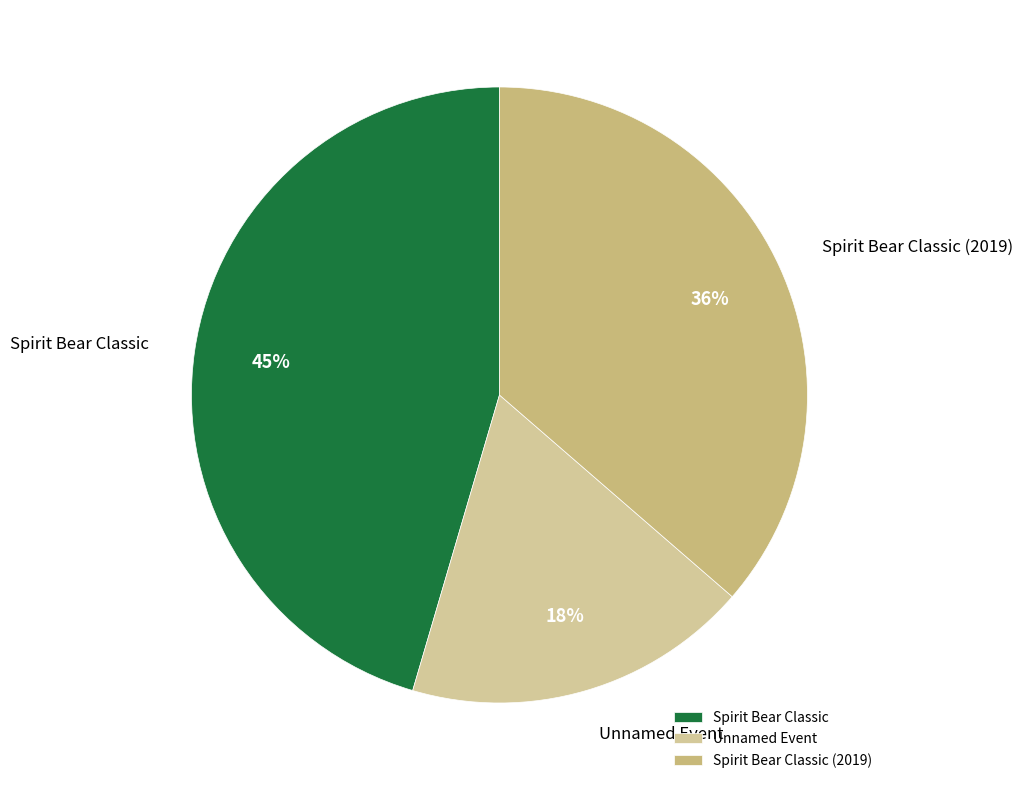

Is there a majority slice in this chart?

No